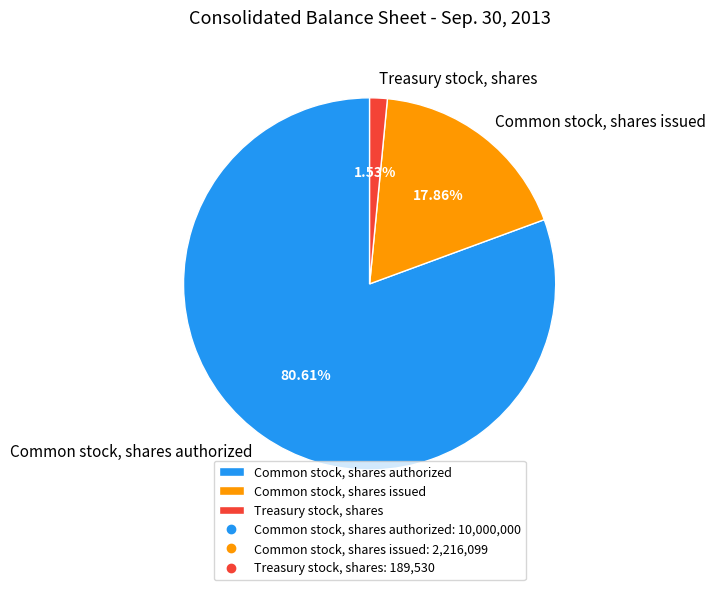

Count the number of slices in the pie.

3